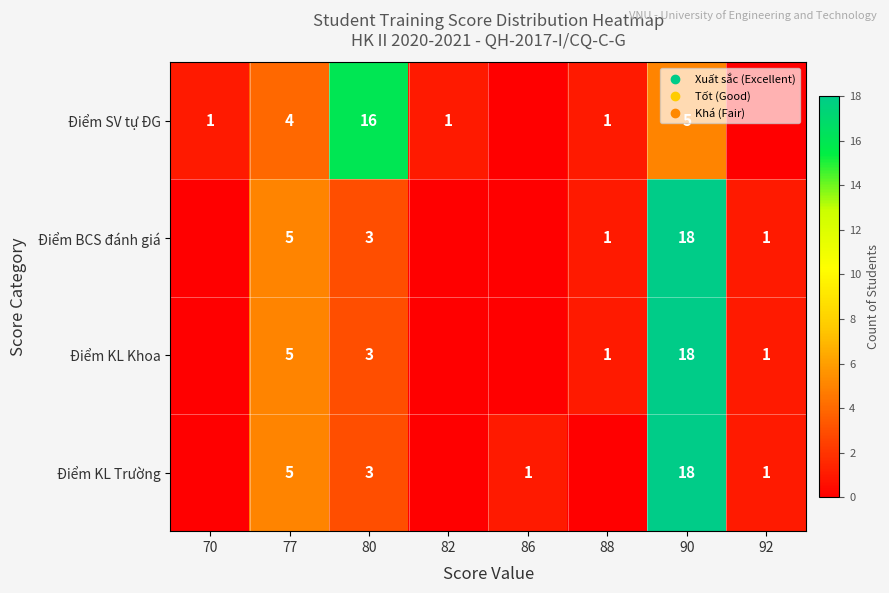

What is the sum of the row_0 values at 82 and 90?

6